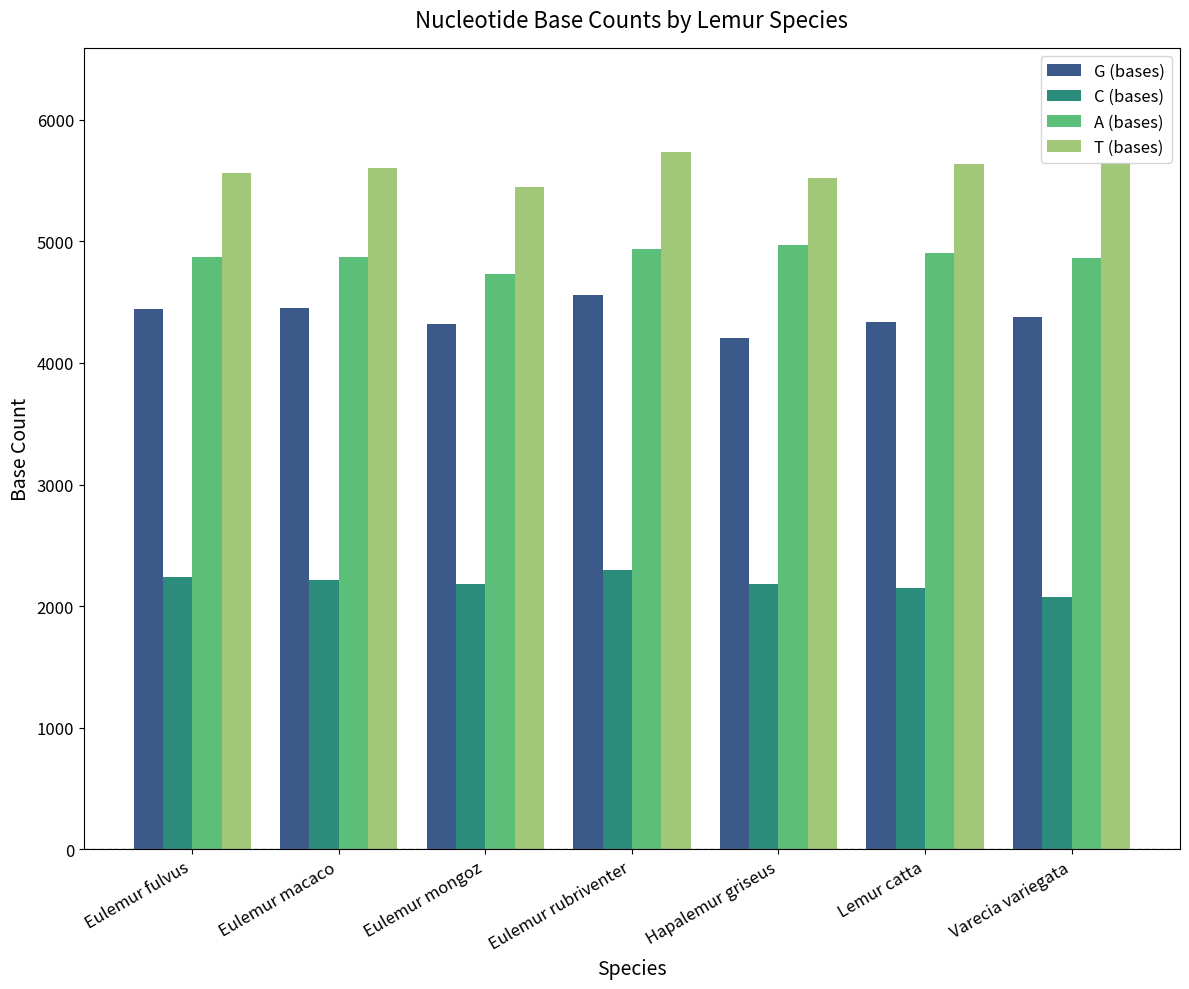

Is it true that G (bases) equals 4318 at Eulemur mongoz?

True